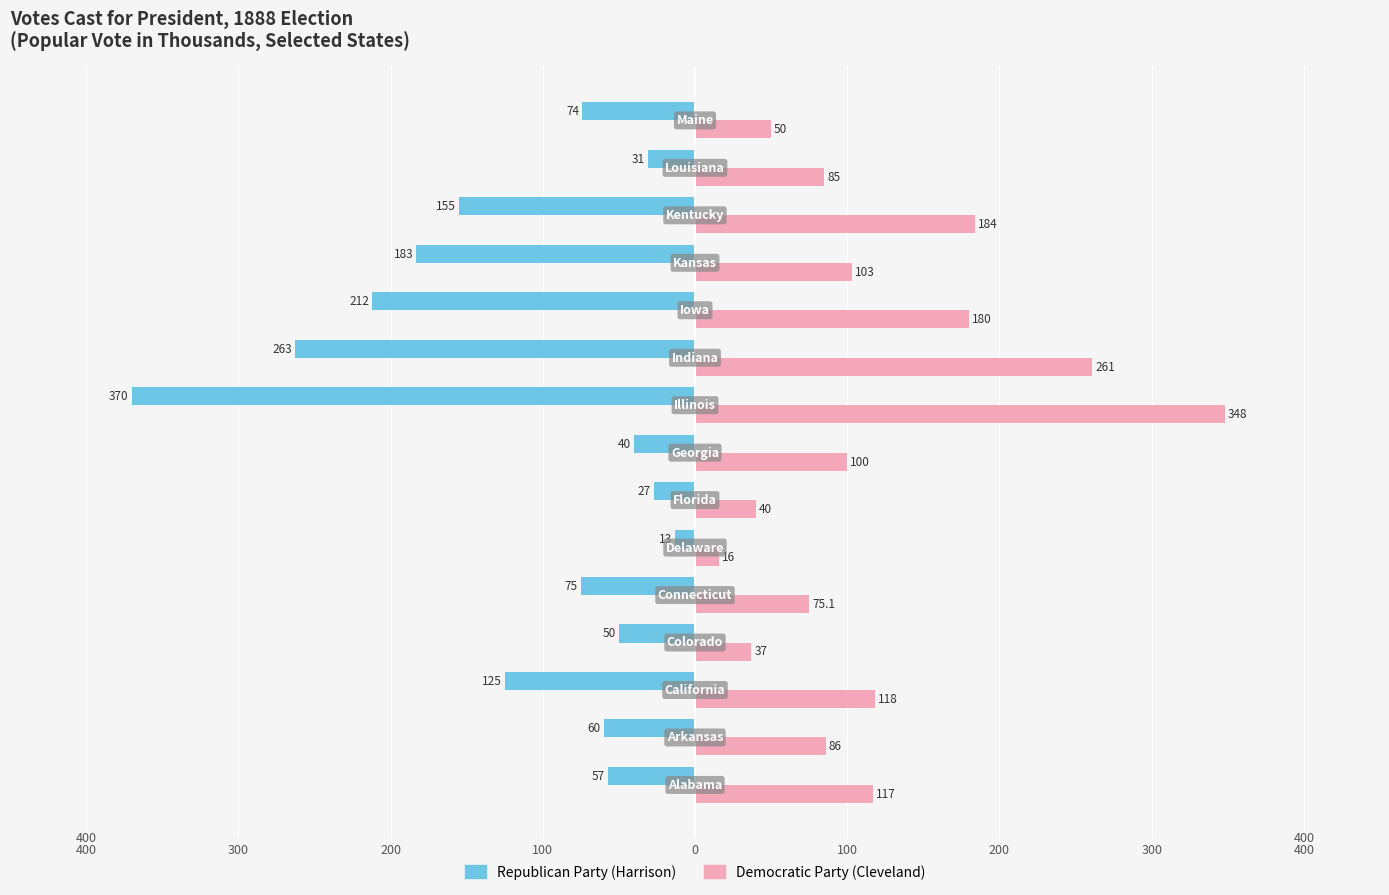

What is the sum of all Democratic Party (Cleveland) values?

1800.1